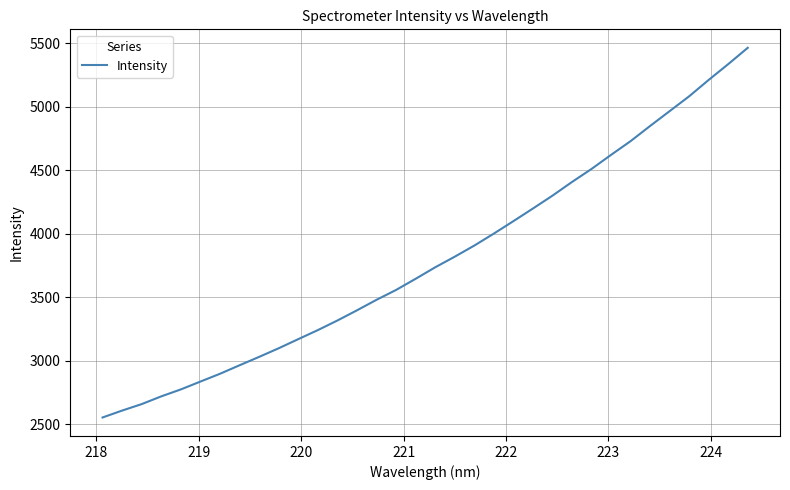

What is the greatest value displayed?

5465.2